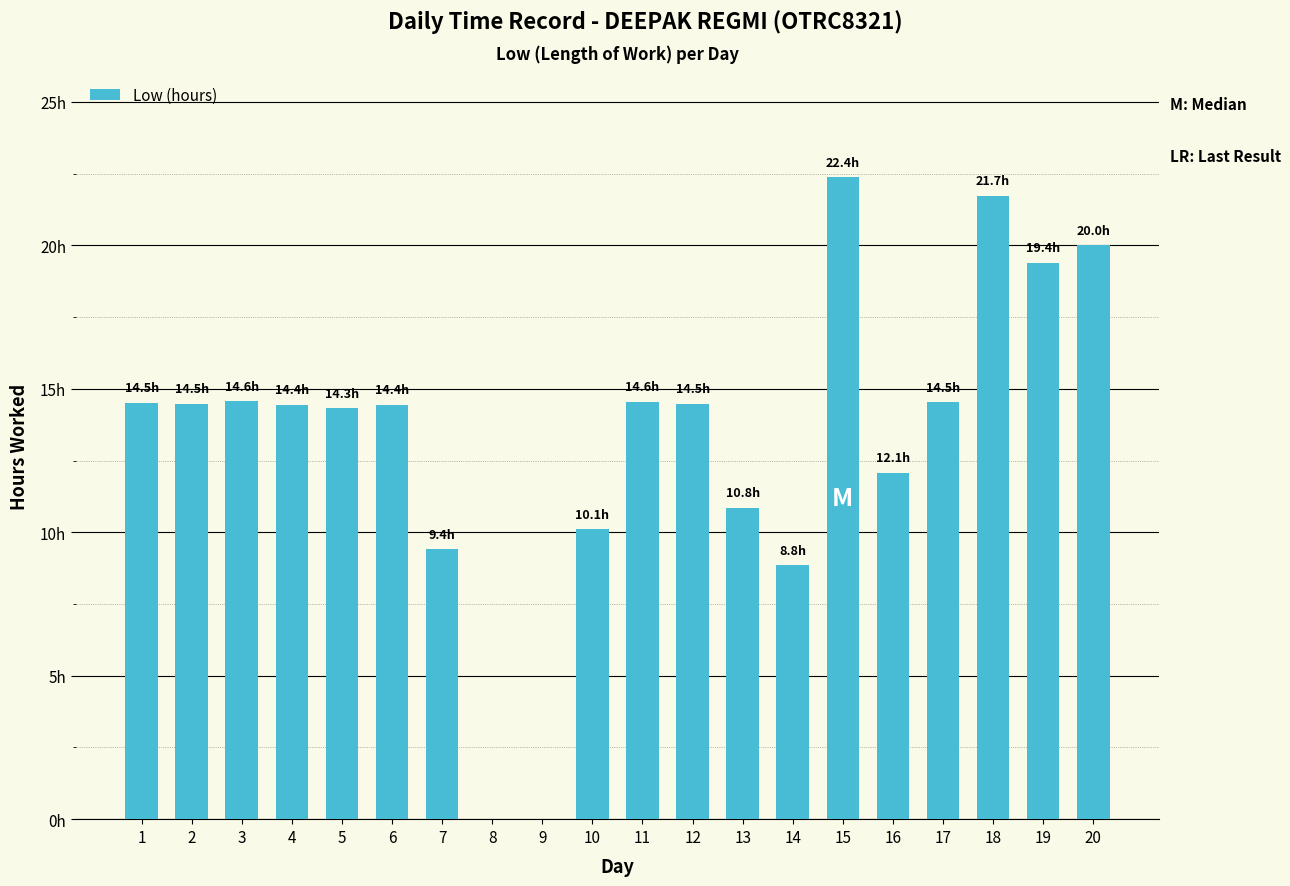

Reading left to right, extract all data points from this chart.

1=14.5	2=14.5	3=14.6	4=14.4	5=14.3	6=14.4	7=9.4	8=0.0	9=0.0	10=10.1	11=14.6	12=14.5	13=10.8	14=8.8	15=22.4	16=12.1	17=14.5	18=21.7	19=19.4	20=20.0